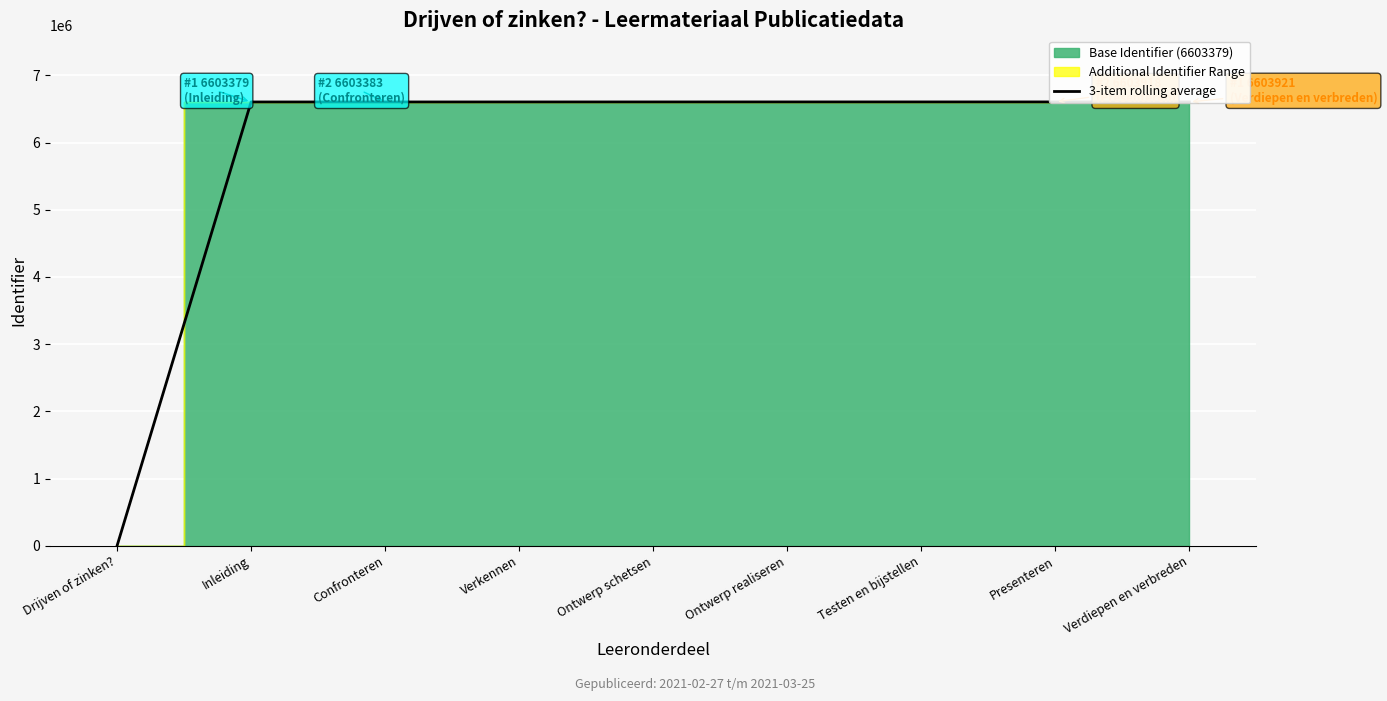

Between Confronteren and Verkennen, which is larger?

Verkennen